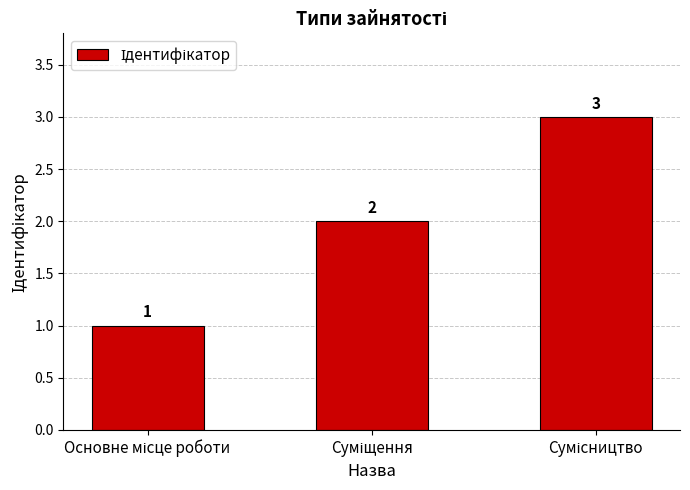

How many values are below 2?

1